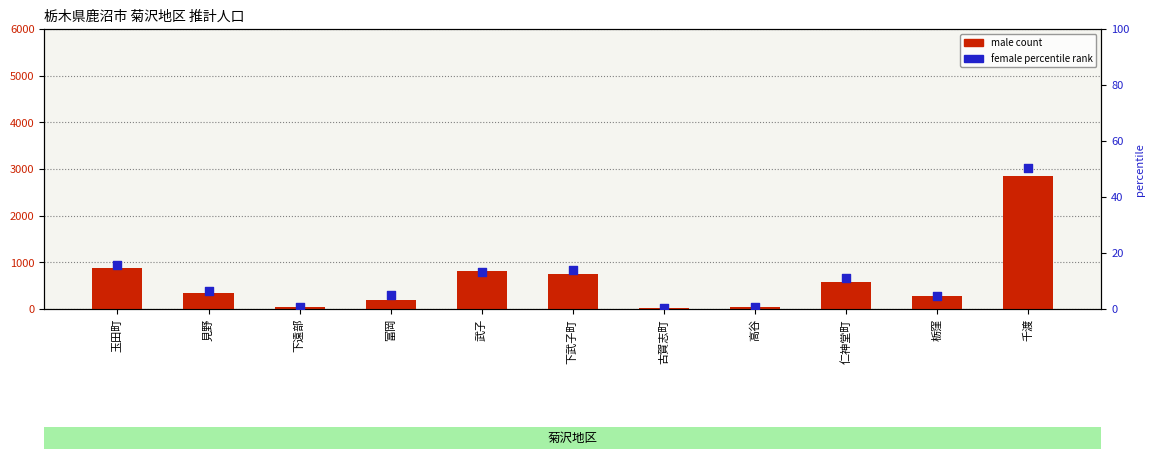

Which series has the largest total across all categories?

male